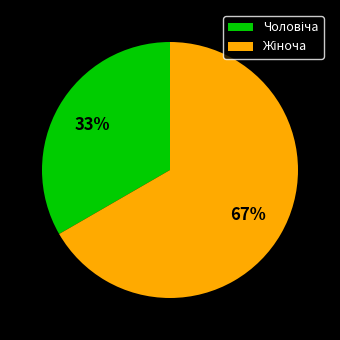

Does any single category account for the majority?

Yes